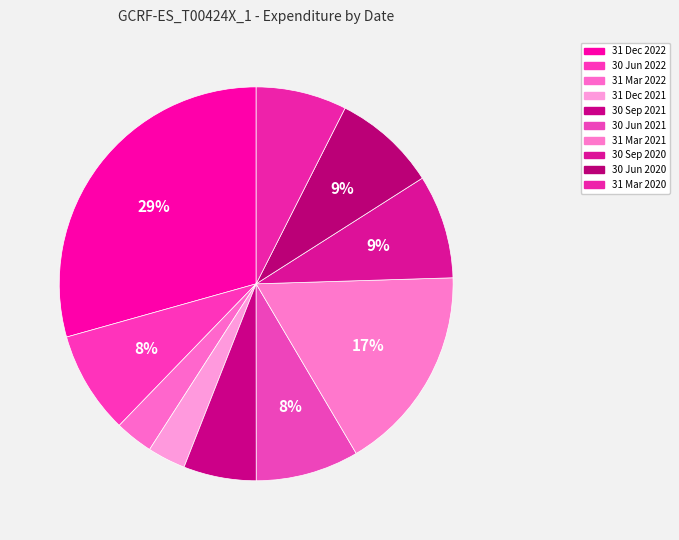

Is there any slice that represents more than half of the pie?

No